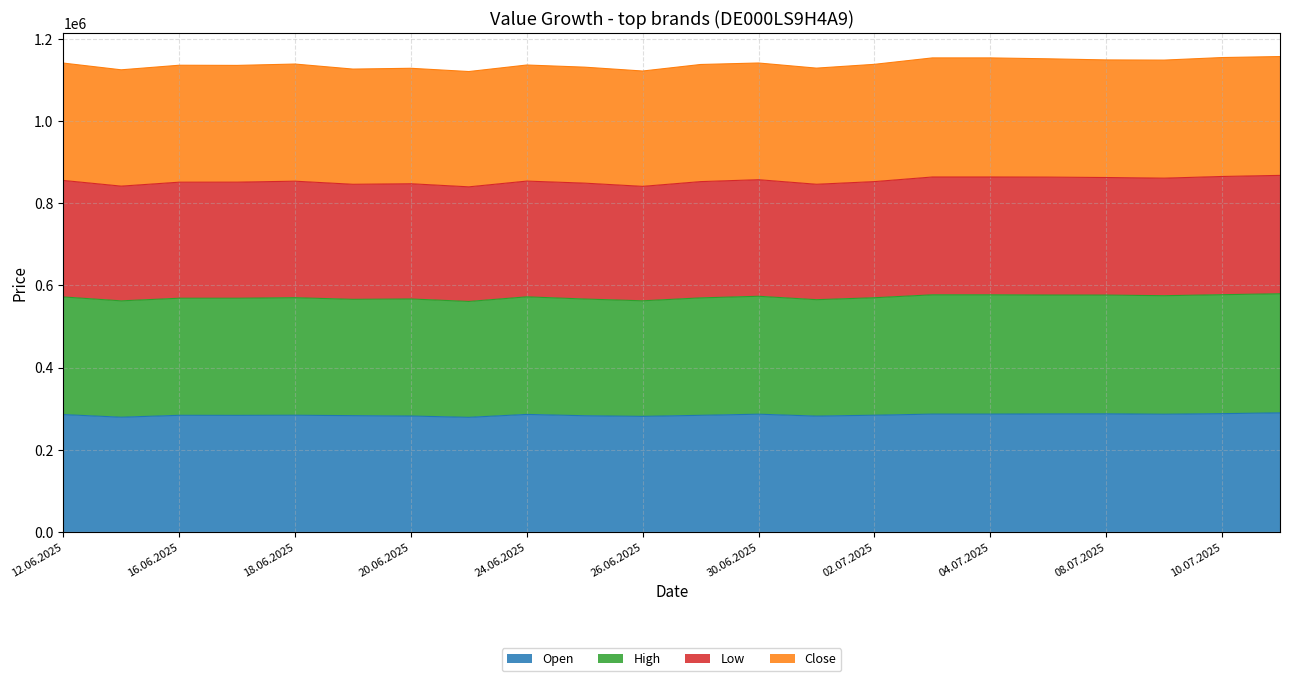

What is the total value across all series at 04.07.2025?

1153947